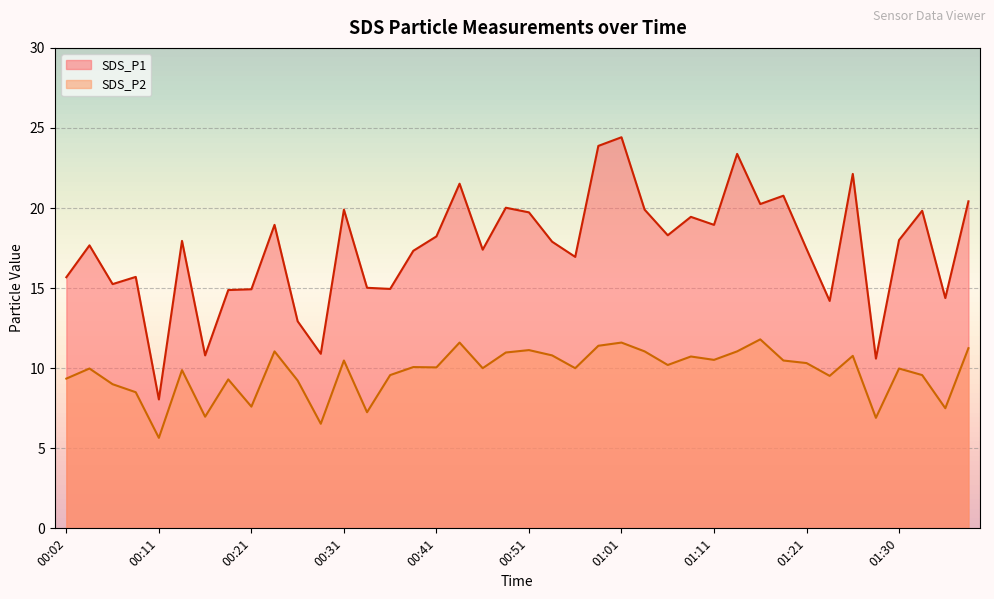

What are all the series names shown in the legend?

SDS_P1, SDS_P2